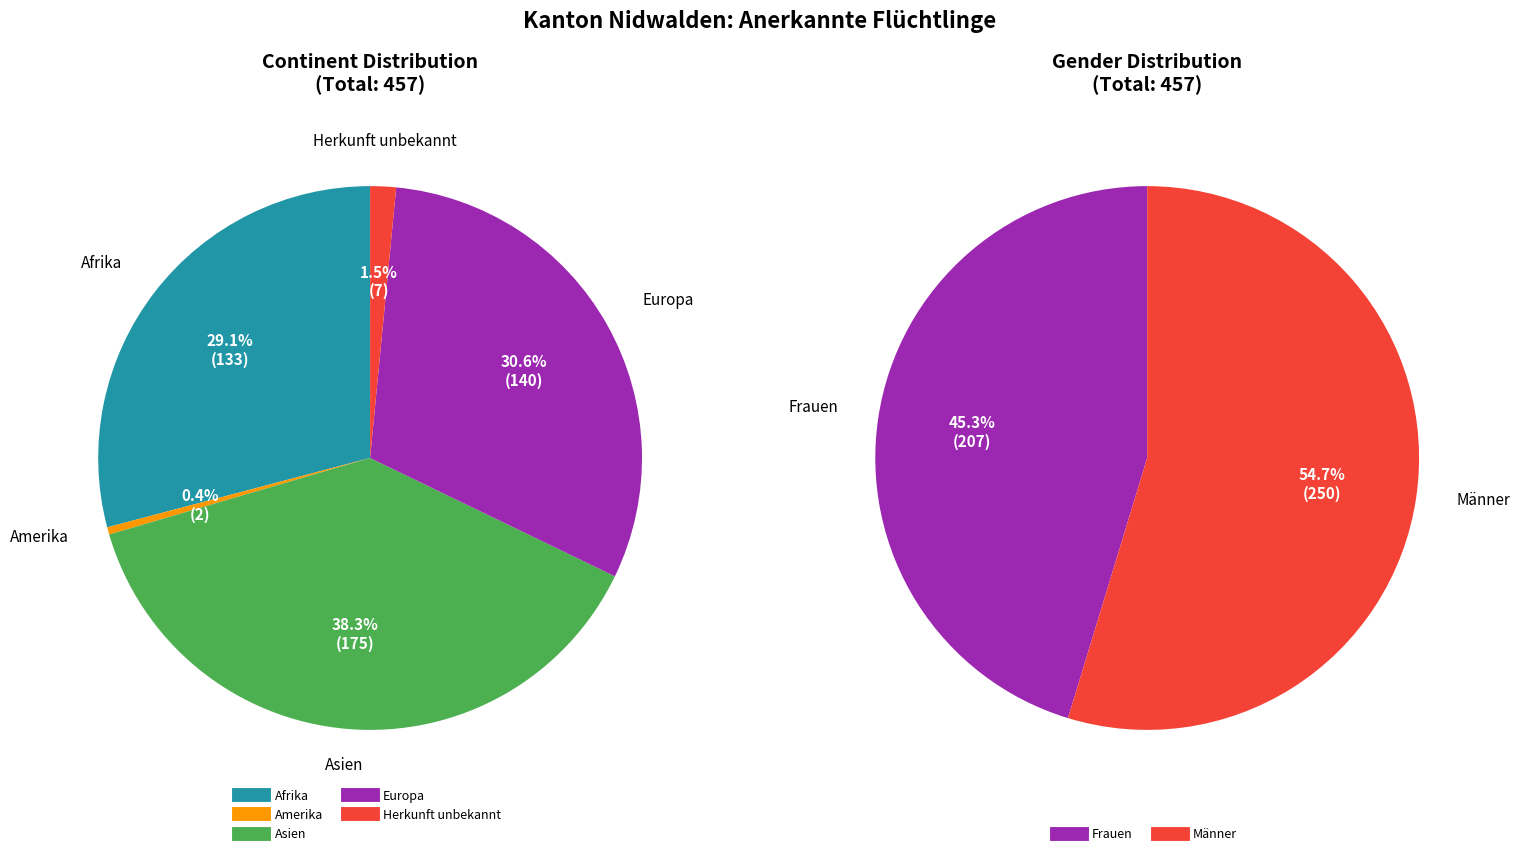

What percentage is the Herkunft unbekannt slice, to the nearest percent?

2%